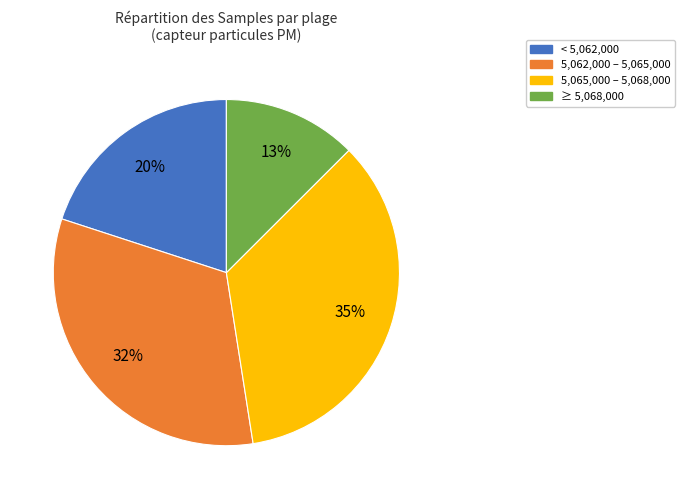

Is there a majority slice in this chart?

No